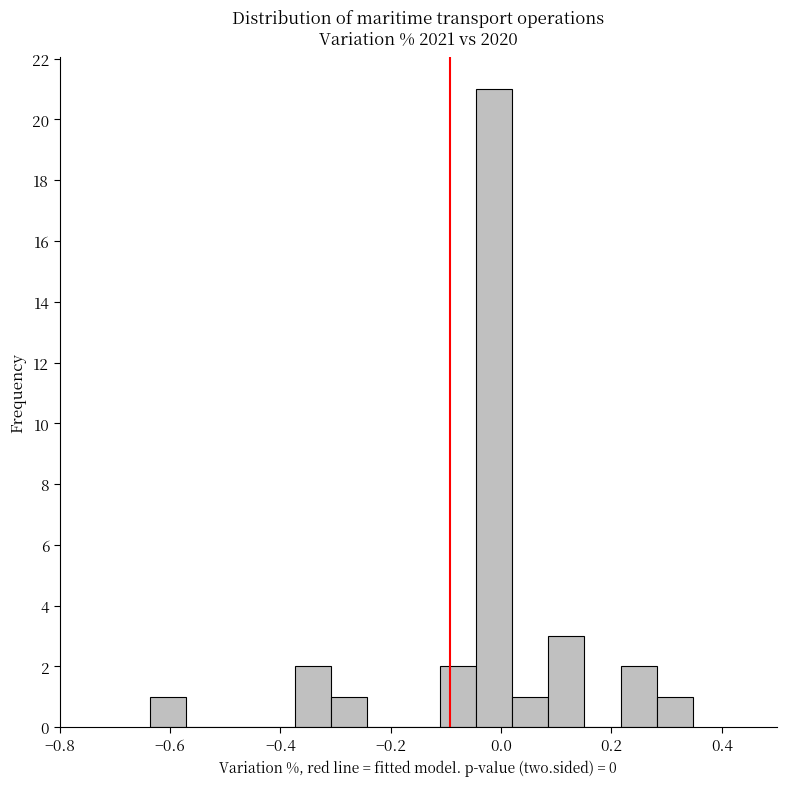

Read against the x-axis, roughly where is the centre of the tallest bar?

-0.02